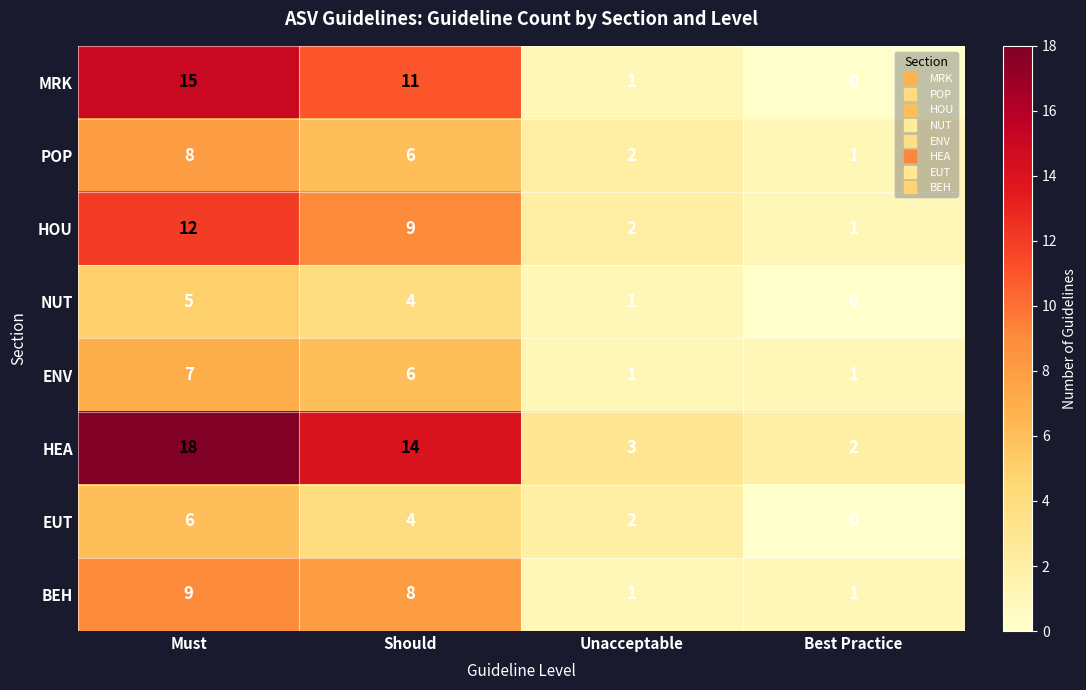

Which category has the highest value in the EUT series?

Must